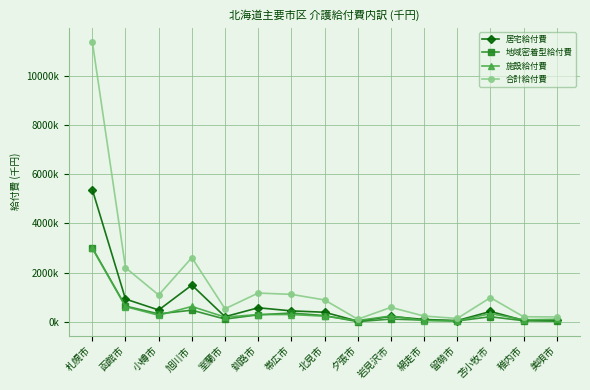

True or false: 施設給付費 and 合計給付費 intersect in this chart.

False